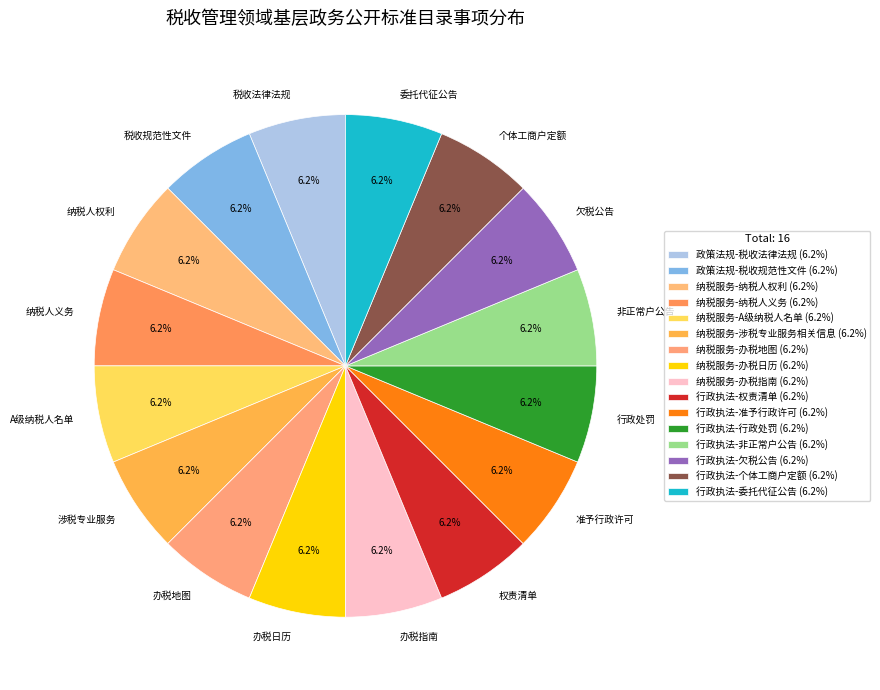

Approximately how many times larger is the value at 税收规范性文件 compared to 办税地图?

1.0